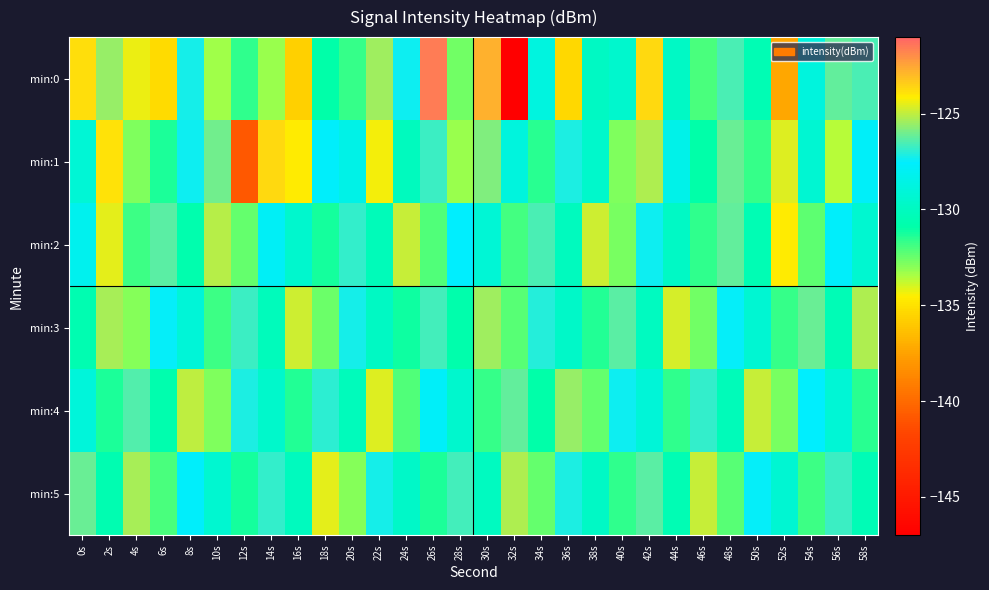

Which series has the largest range (max minus min)?

min:0